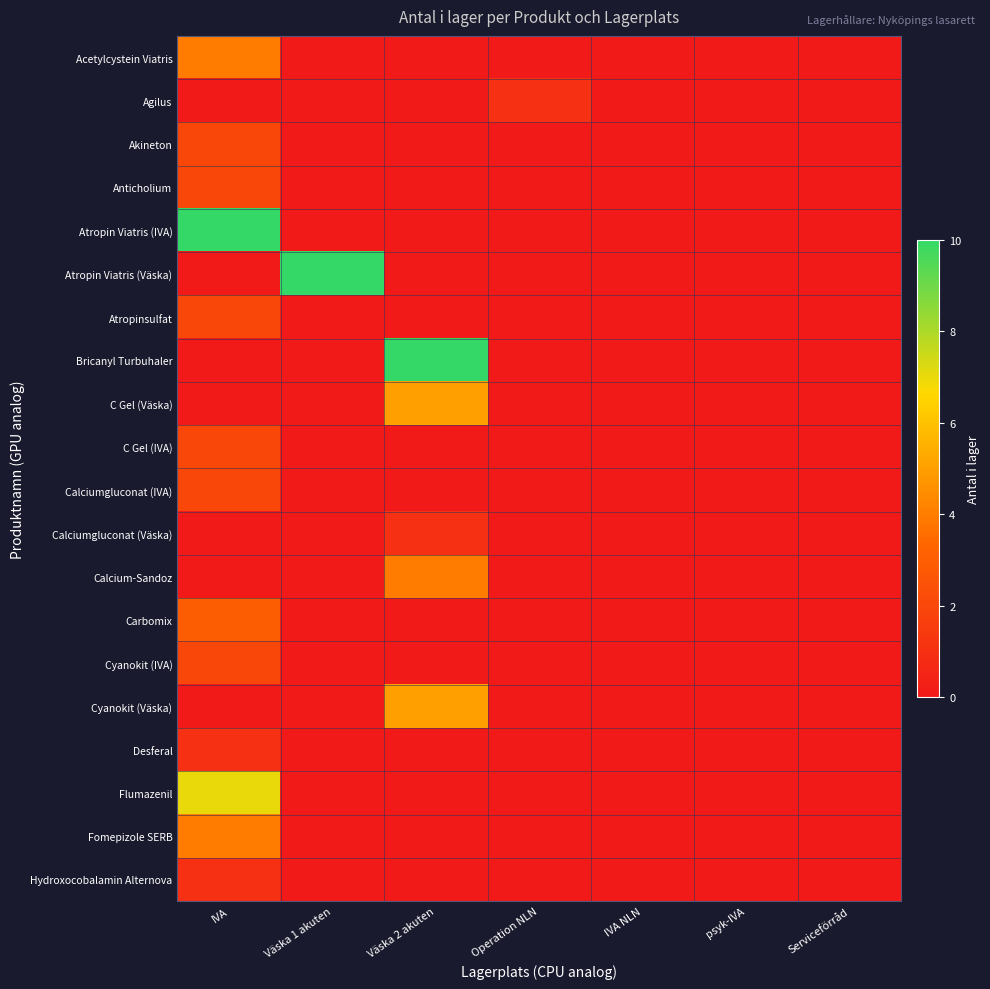

Between Serviceförråd and Operation NLN, which is larger?

Serviceförråd